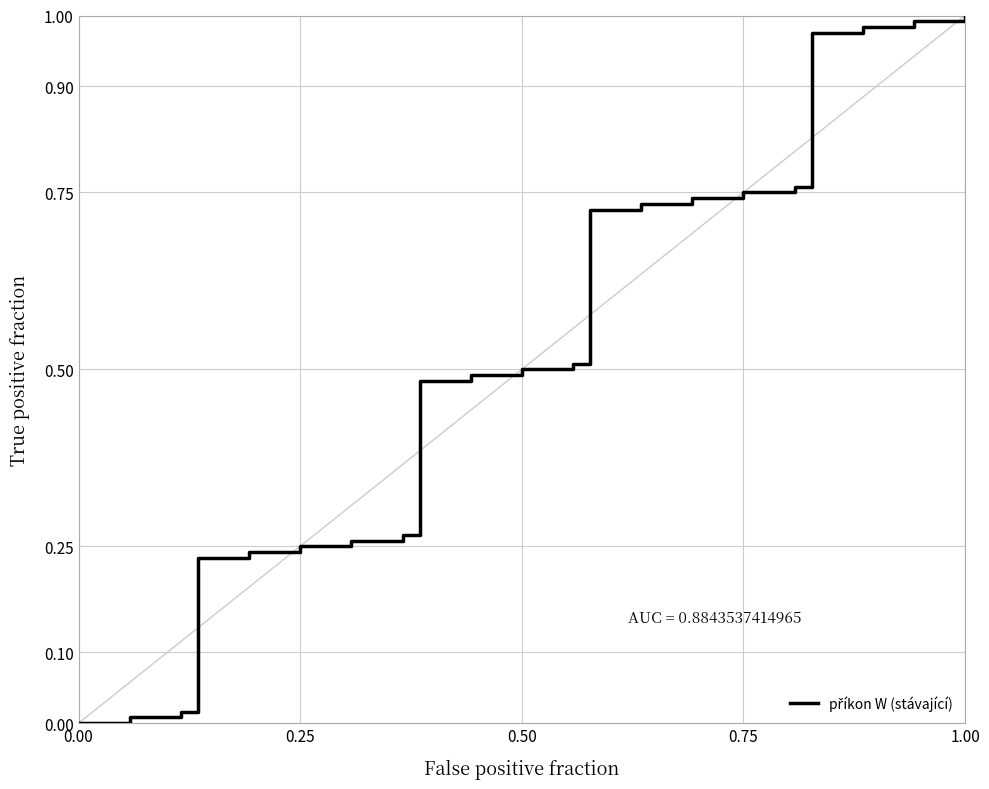

What is the difference between the second highest and second lowest values?

1.0